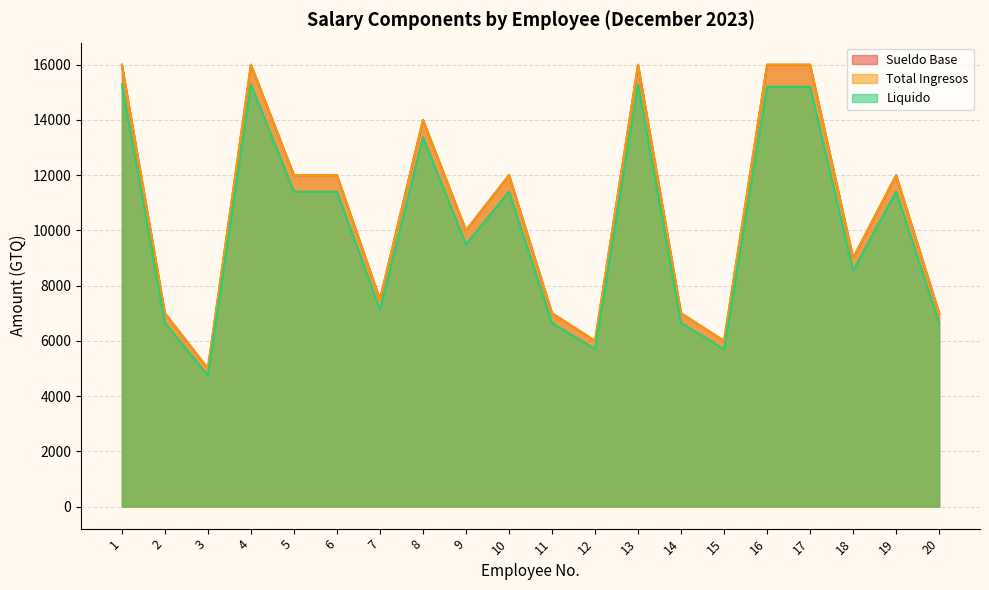

What is the value of the Sueldo Base point at the 8th from the left?

14000.0